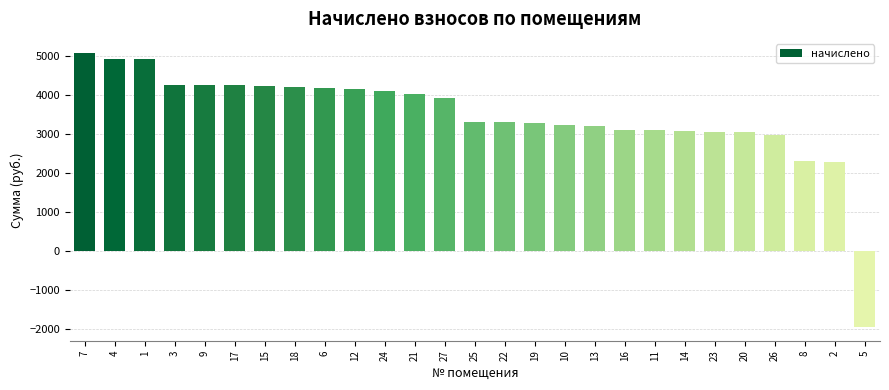

What is the difference between the maximum and minimum values?

7022.4